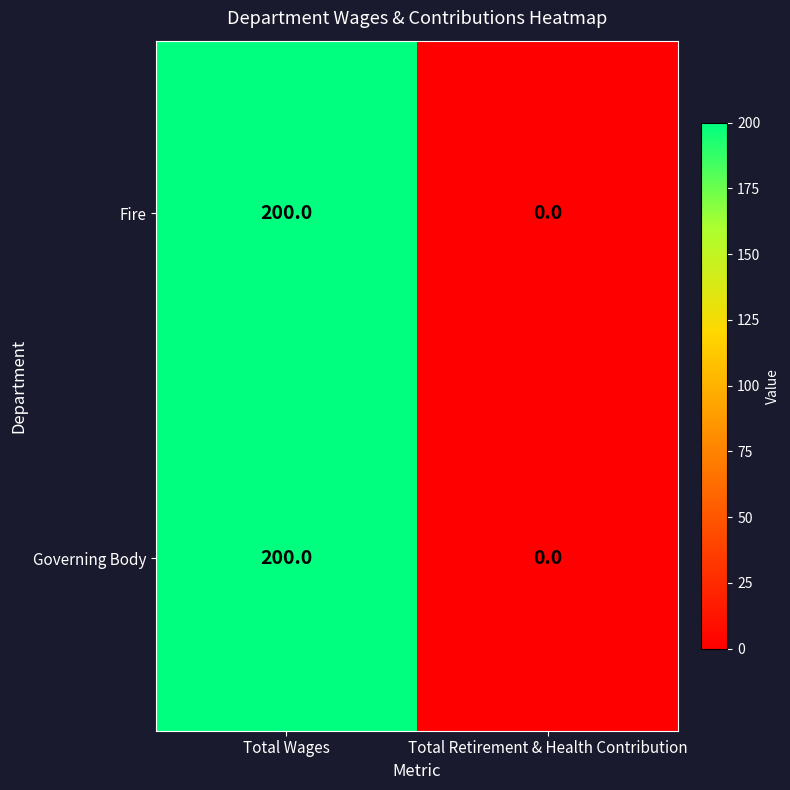

What is the highest value of the Governing Body series?

200